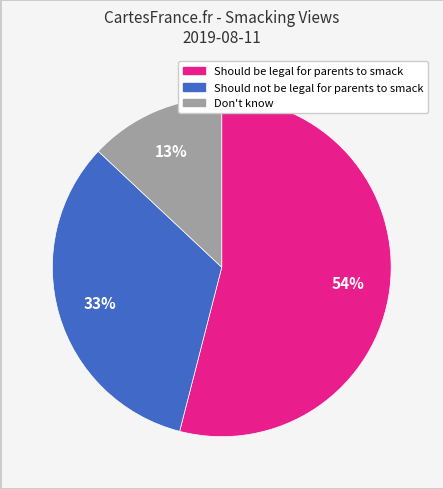

Which category accounts for the majority?

Should be legal for parents to smack